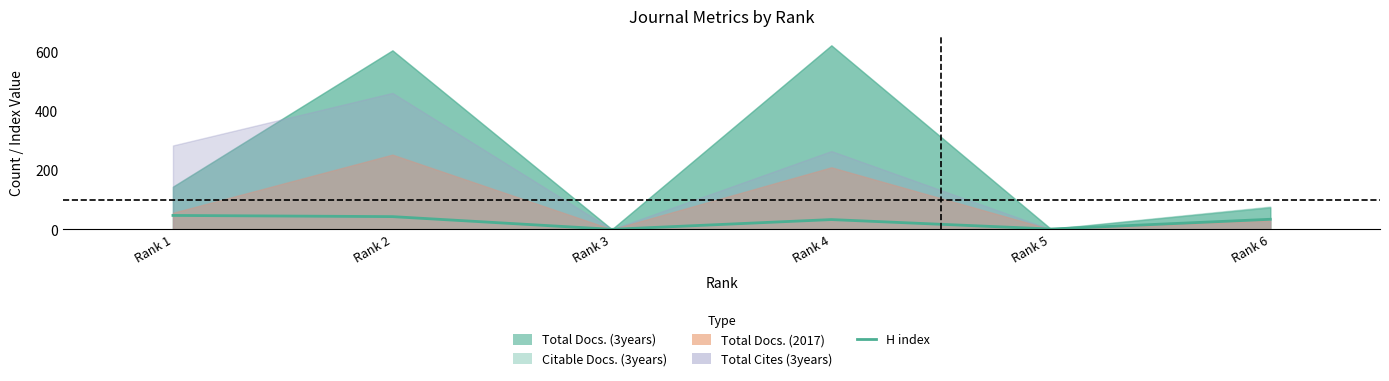

Where is the data nearest to the value 23?

Rank 4